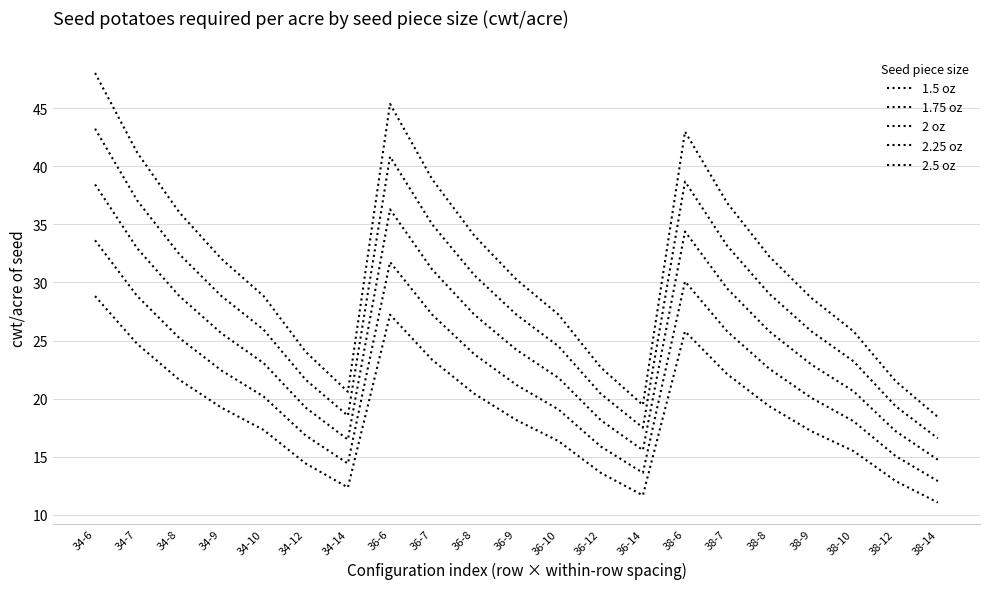

What is the difference between the maximum and minimum values in the 1.75 oz series?

20.7